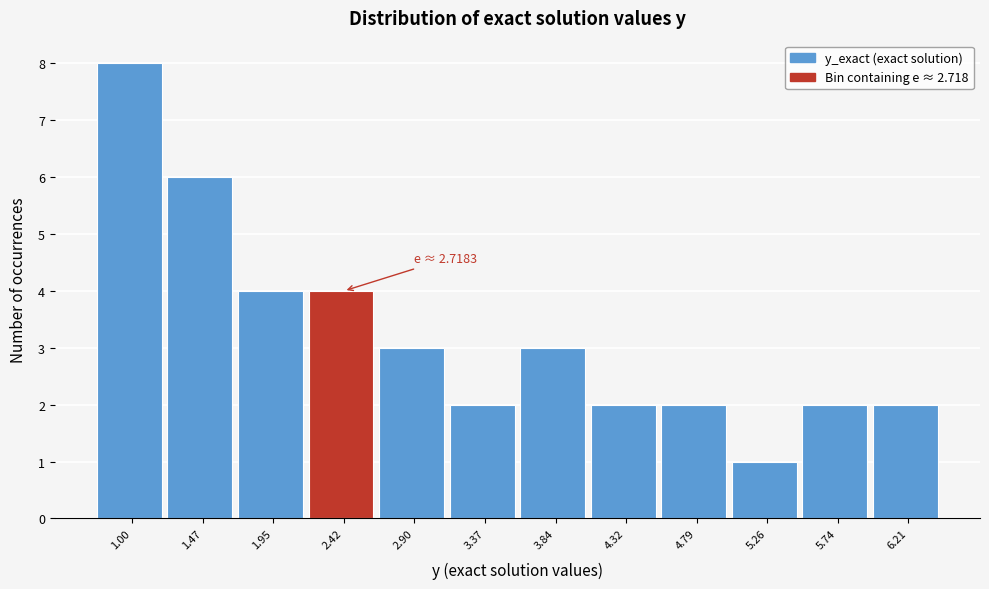

Reading left to right, what are all the values shown in this chart?

1.00=8	1.47=6	1.95=4	2.42=4	2.90=3	3.37=2	3.84=3	4.32=2	4.79=2	5.26=1	5.74=2	6.21=2